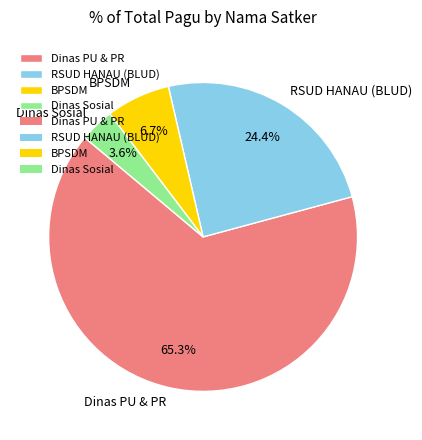

Is there any slice that represents more than half of the pie?

Yes